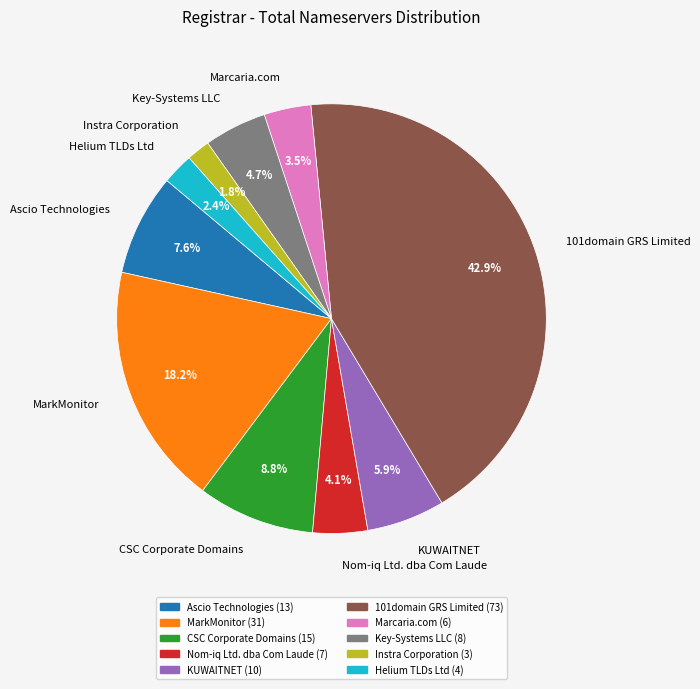

Between 101domain GRS Limited and Instra Corporation, which is larger?

101domain GRS Limited